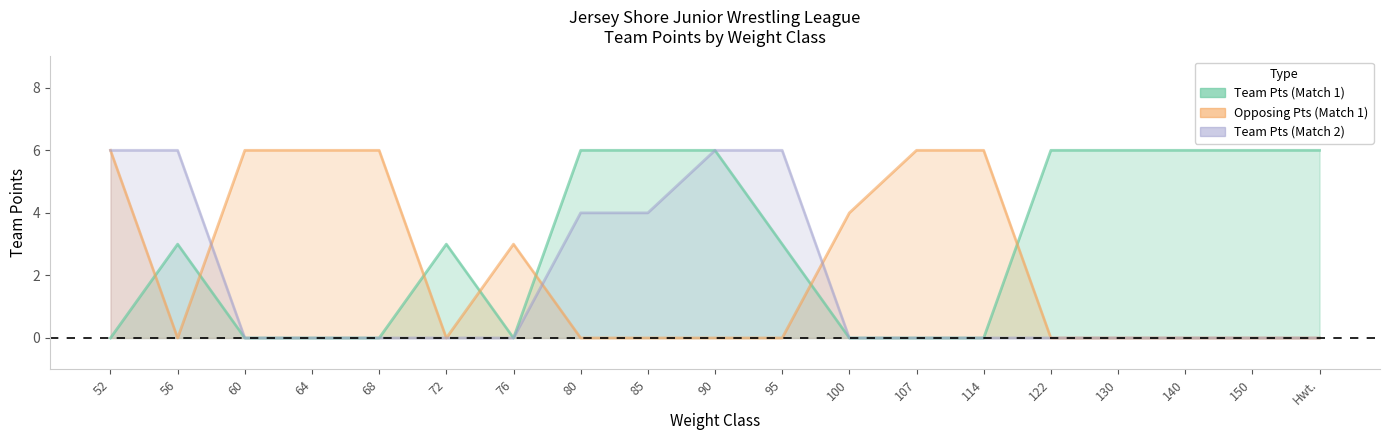

Reading left to right, what are all the values shown in this chart?

Team Pts (Match 1): 52=0	56=3	60=0	64=0	68=0	72=3	76=0	80=6	85=6	90=6	95=3	100=0	107=0	114=0	122=6	130=6	140=6	150=6	Hwt.=6
Opposing Pts (Match 1): 52=6	56=0	60=6	64=6	68=6	72=0	76=3	80=0	85=0	90=0	95=0	100=4	107=6	114=6	122=0	130=0	140=0	150=0	Hwt.=0
Team Pts (Match 2): 52=6	56=6	60=0	64=0	68=0	72=0	76=0	80=4	85=4	90=6	95=6	100=0	107=0	114=0	122=0	130=0	140=0	150=0	Hwt.=0